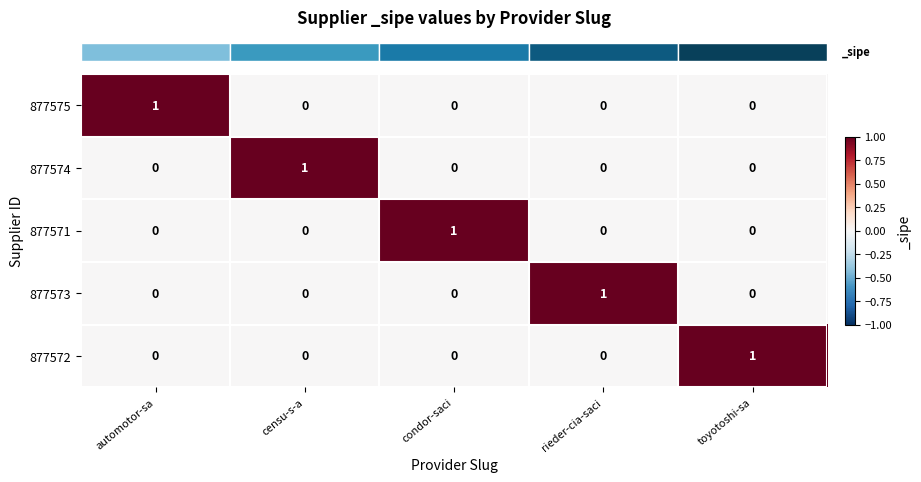

True or false: 877573 has a value of 0 at automotor-sa.

True